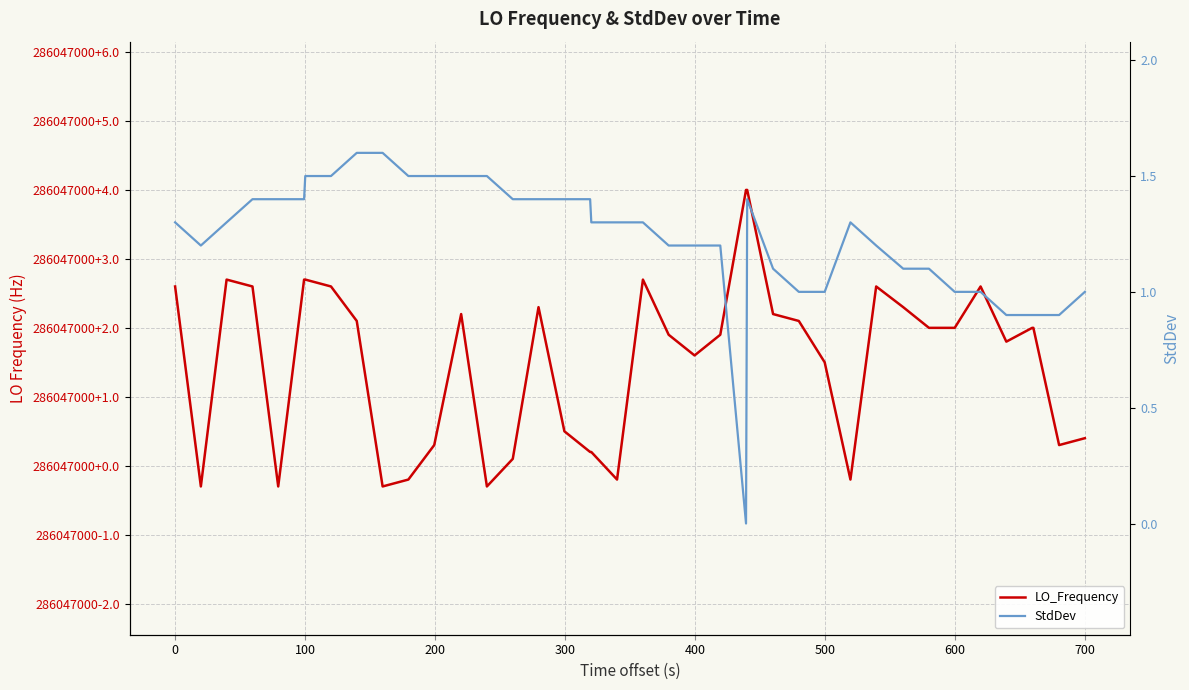

How many lines are shown in the chart?

2